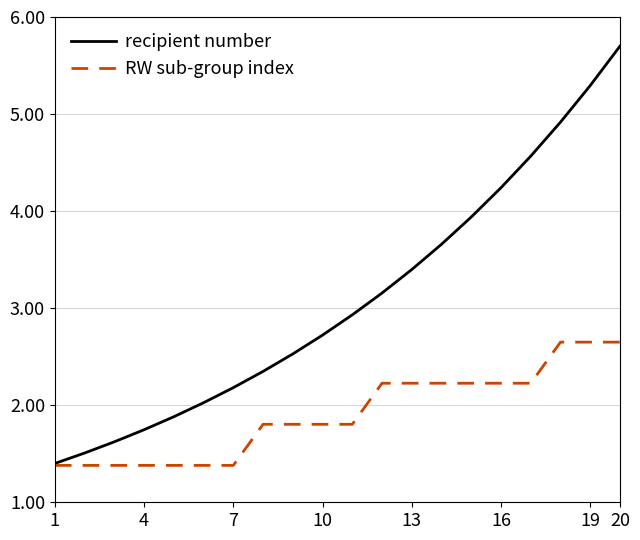

Which series has the largest total across all categories?

recipient number